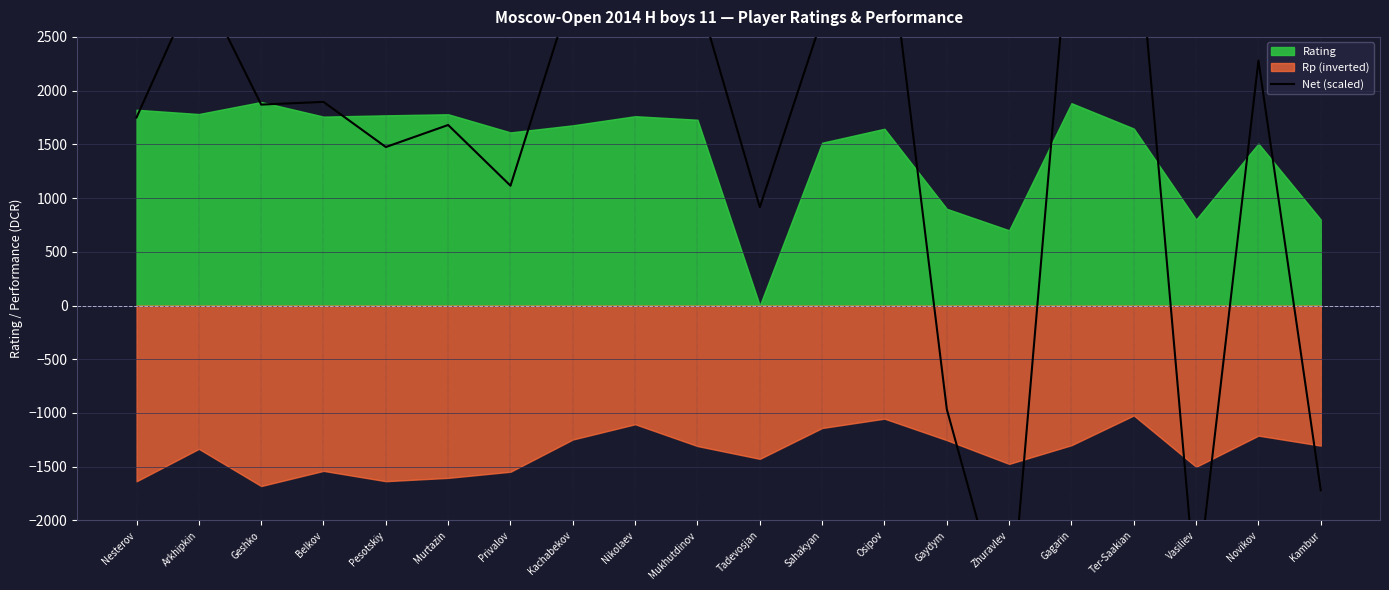

At which category does the chart reach its peak across all series?

Nikolaev